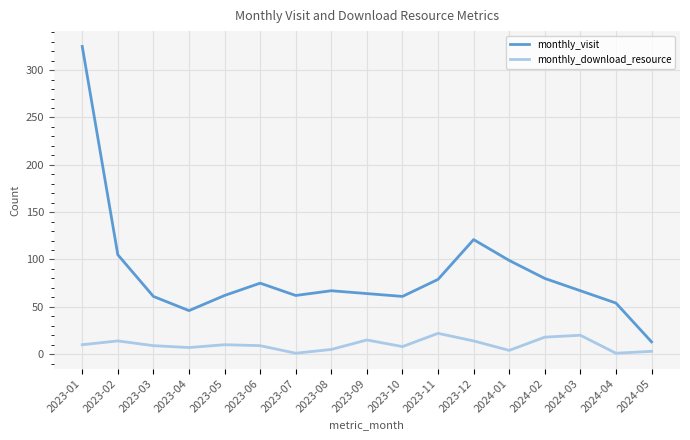

True or false: monthly_download_resource and monthly_visit intersect in this chart.

False